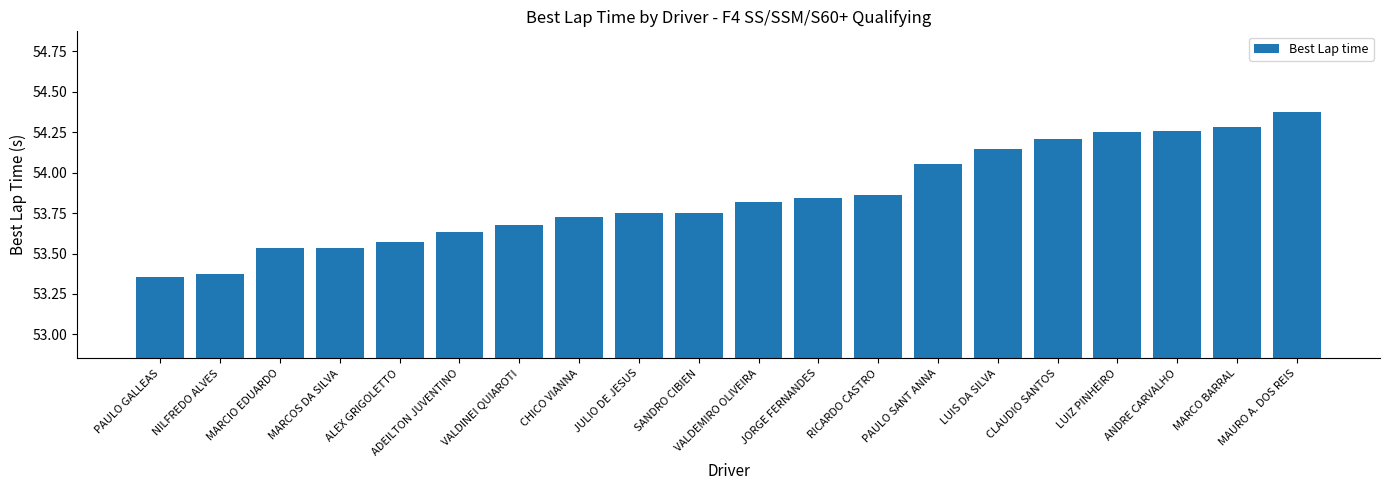

What is the difference between the maximum and minimum values?

1.0